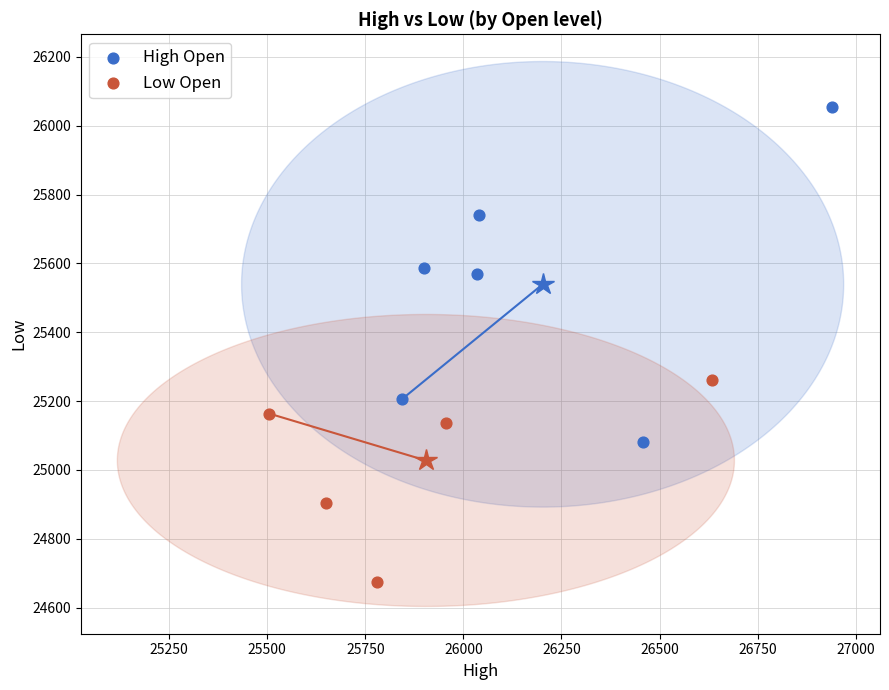

Which series has the widest spread of Y values?

High Open